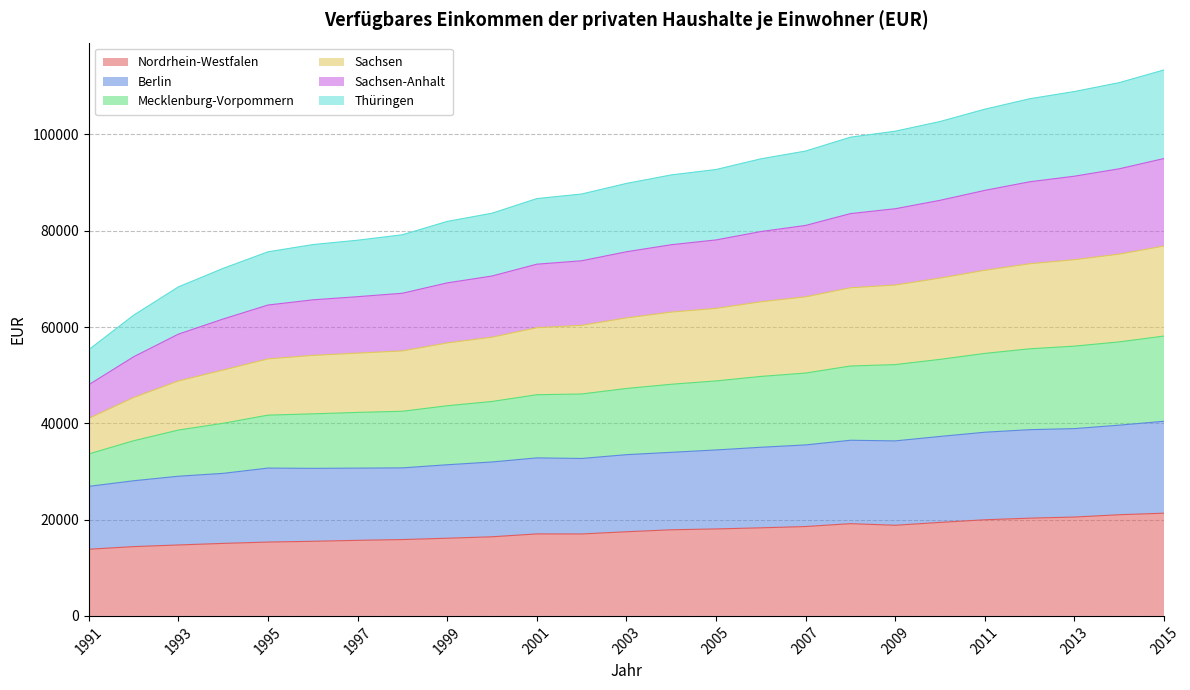

What is the total value across all series at 2007?

96555